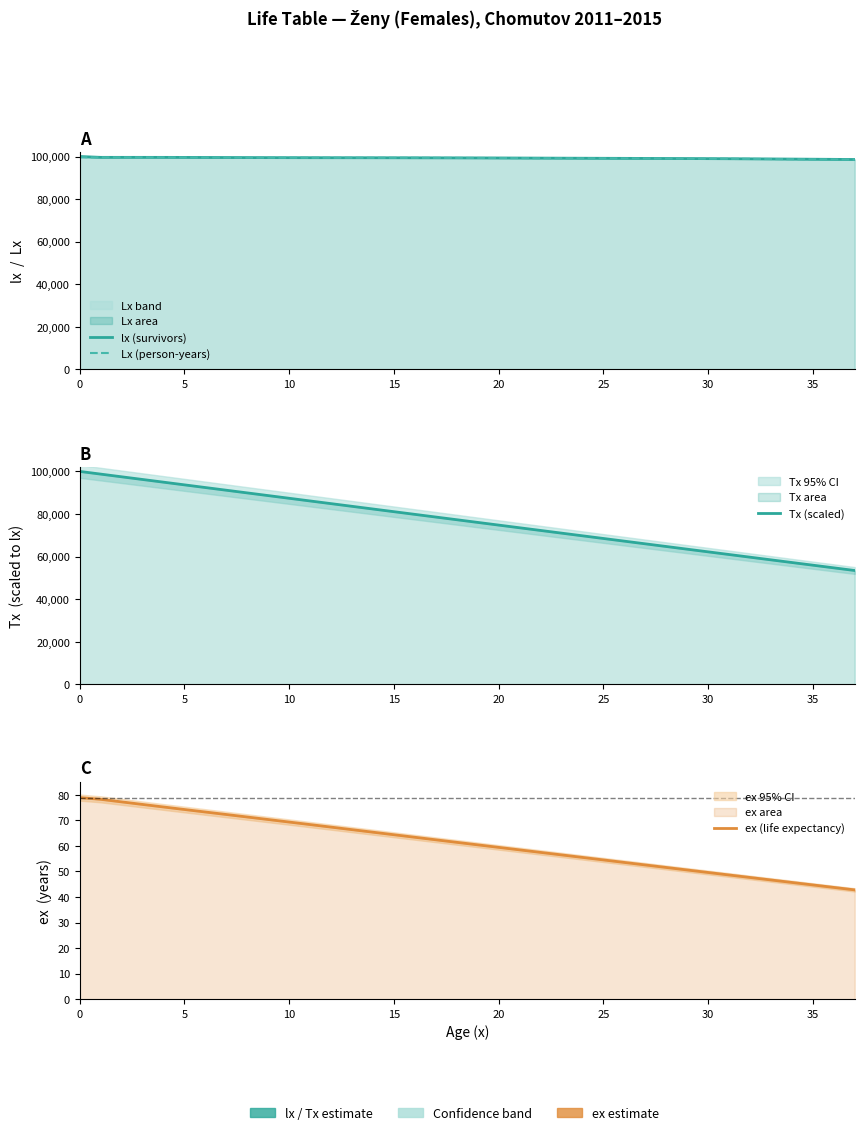

What is the highest value of the ex (life expectancy) series?

78.9